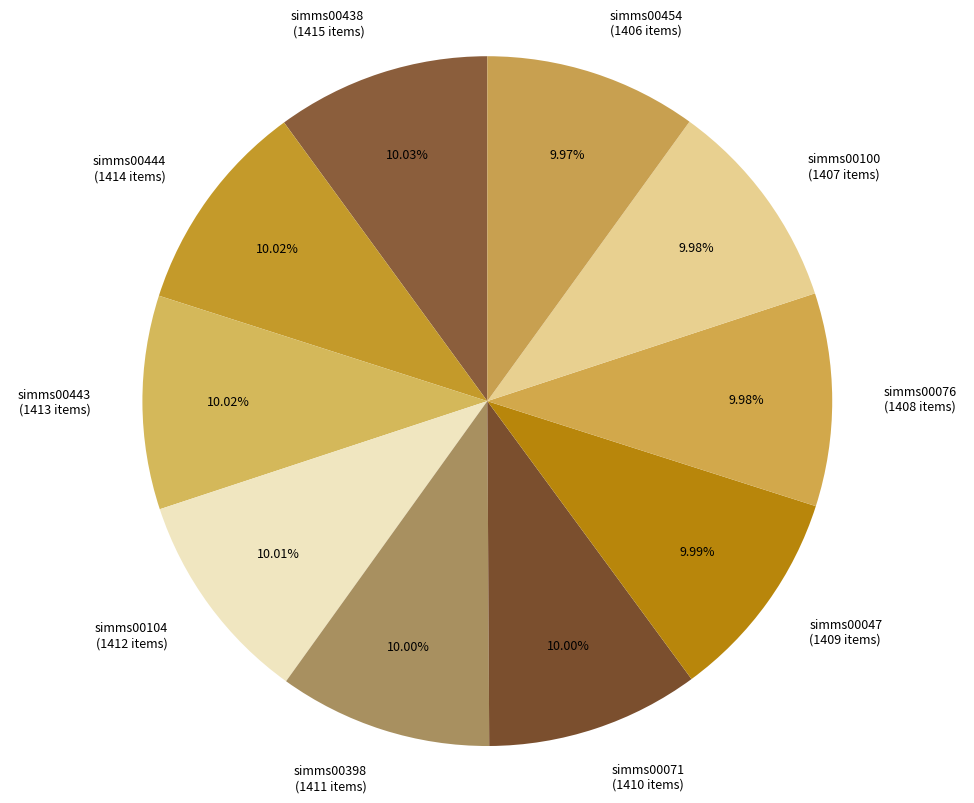

Is simms00076 the majority of the pie?

No